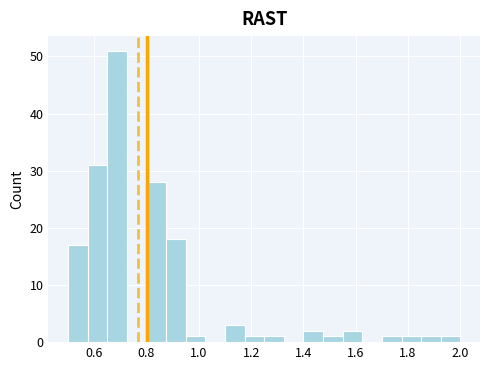

Around what value on the x-axis is the tallest bar? Give the approximate position of its centre, as read against the axis.

0.68